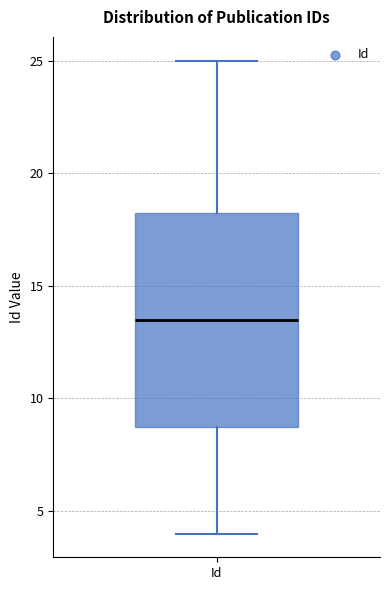

Read this box plot against the y-axis: the position of the median line, the range covered by the box, and the ends of both whiskers. The values are not printed on the chart, so give them approximately, as read against the axis.

median 13.5, box 9.0 to 18.5, whiskers 4.0 to 25.0